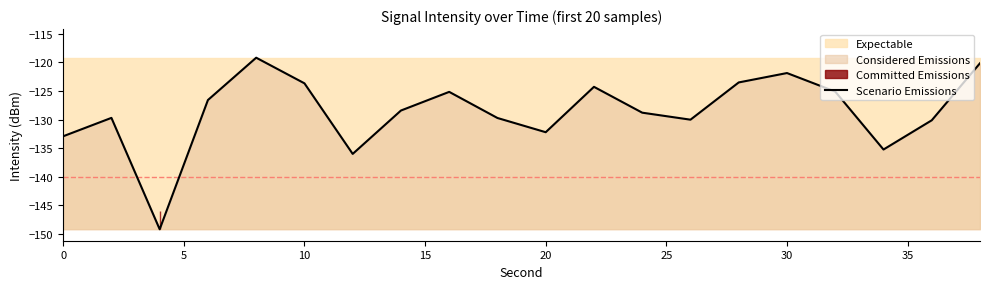

What is the minimum value for Scenario Emissions?

-149.2